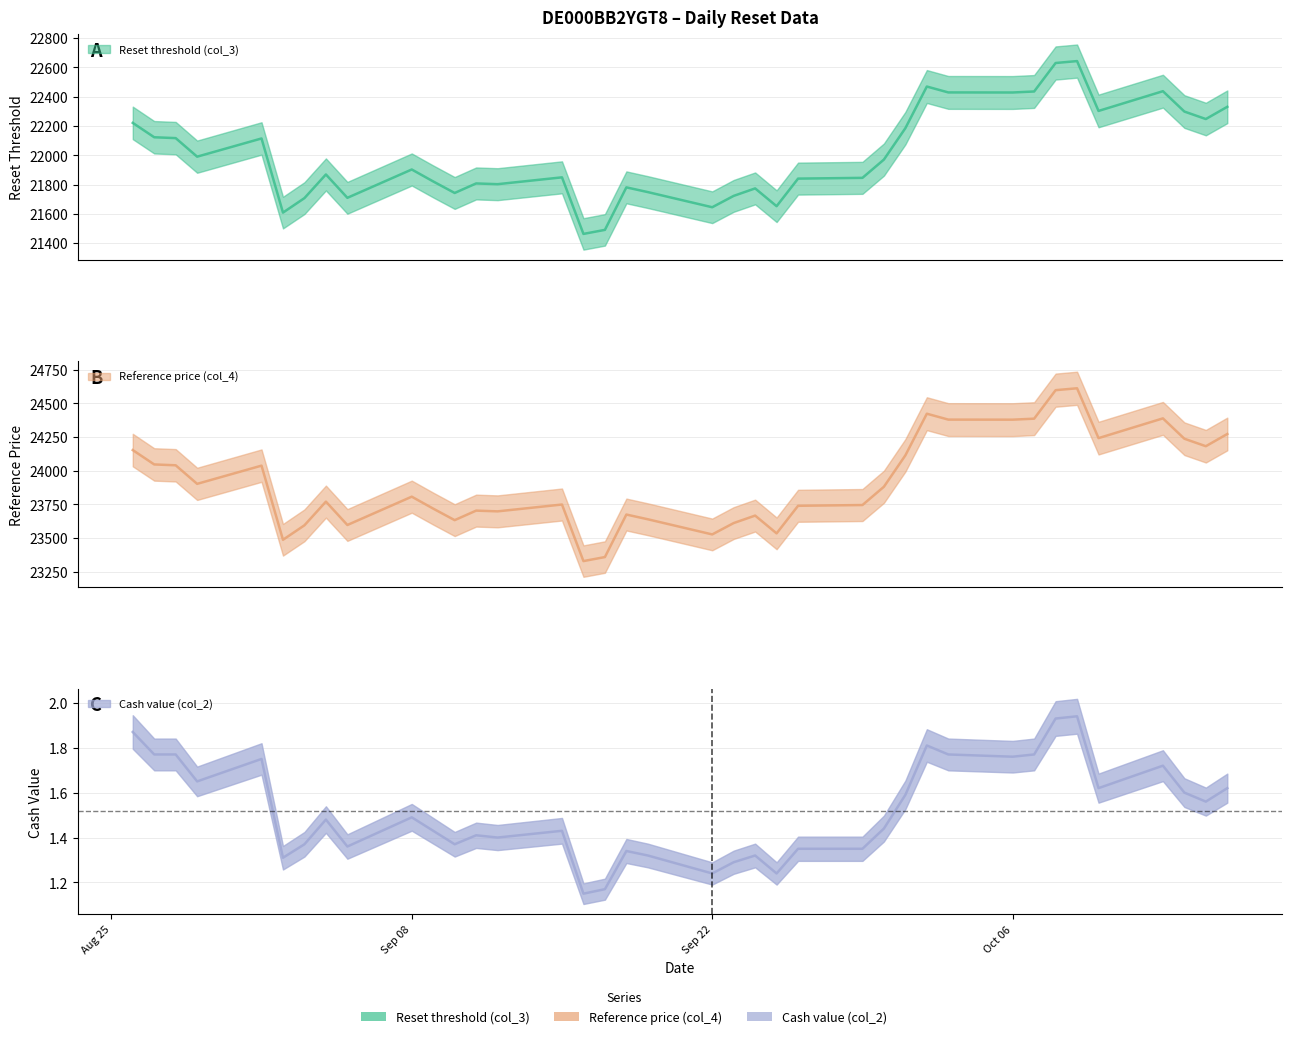

Which series has the largest range (max minus min)?

Reference price (col_4)